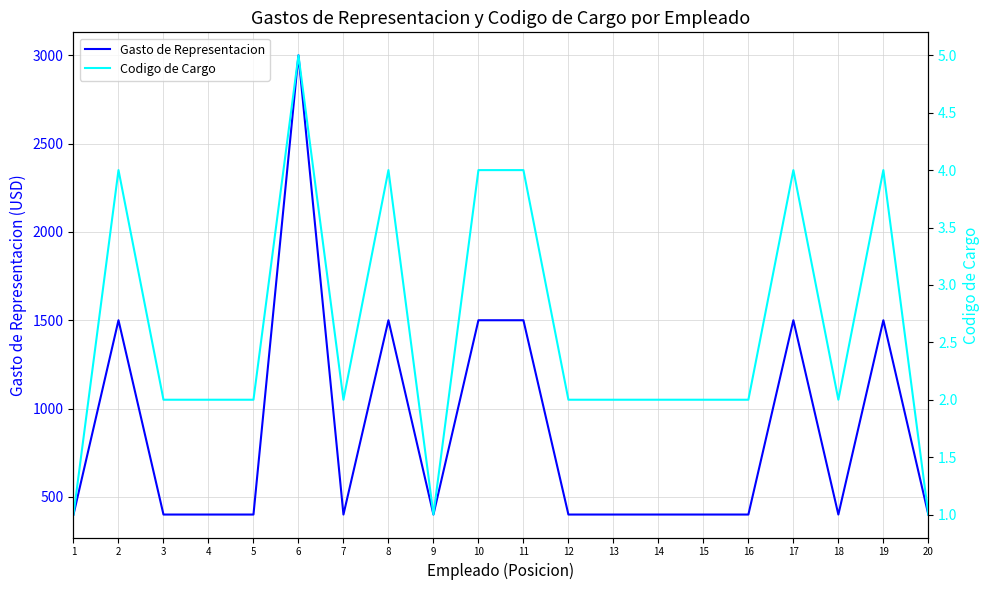

At which category does Gasto de Representacion reach its first local peak?

2